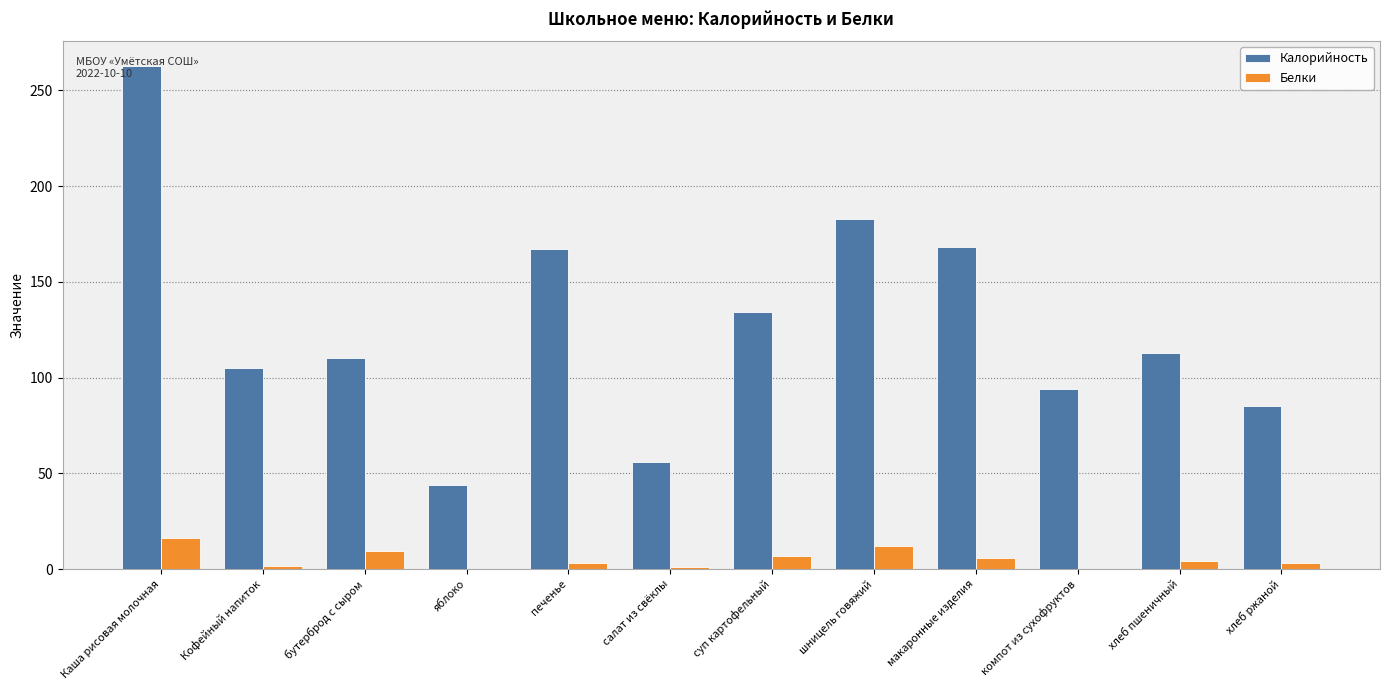

The Калорийность series shows 56.0 at салат из свёклы. True or false?

True